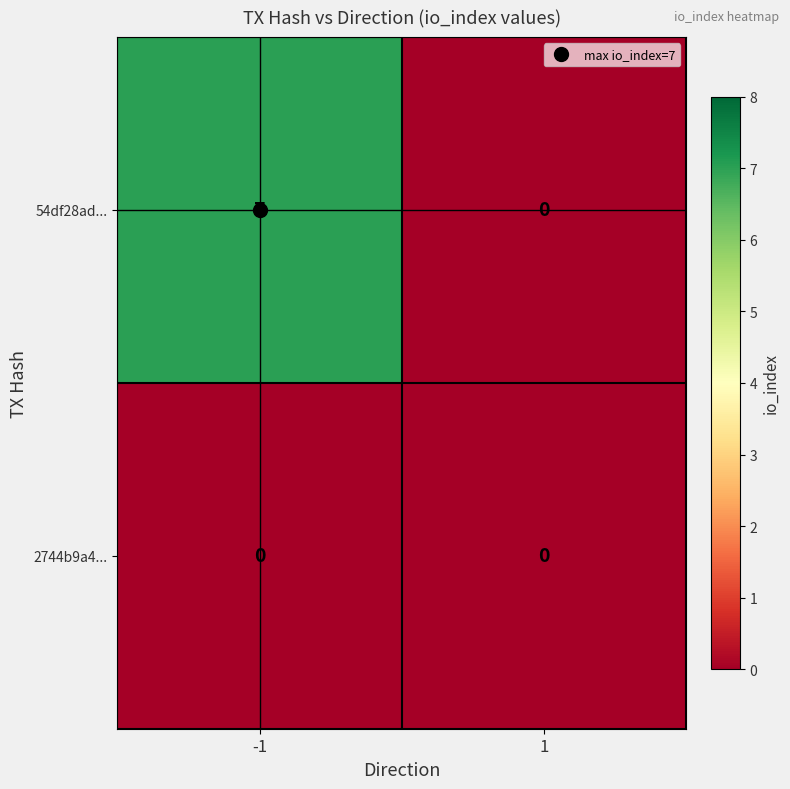

Which series has the widest spread of values?

54df28ad...